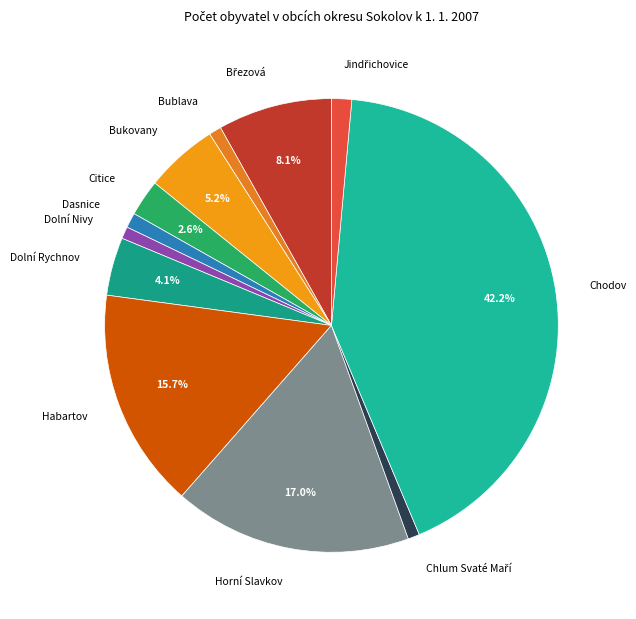

Is there a majority slice in this chart?

No